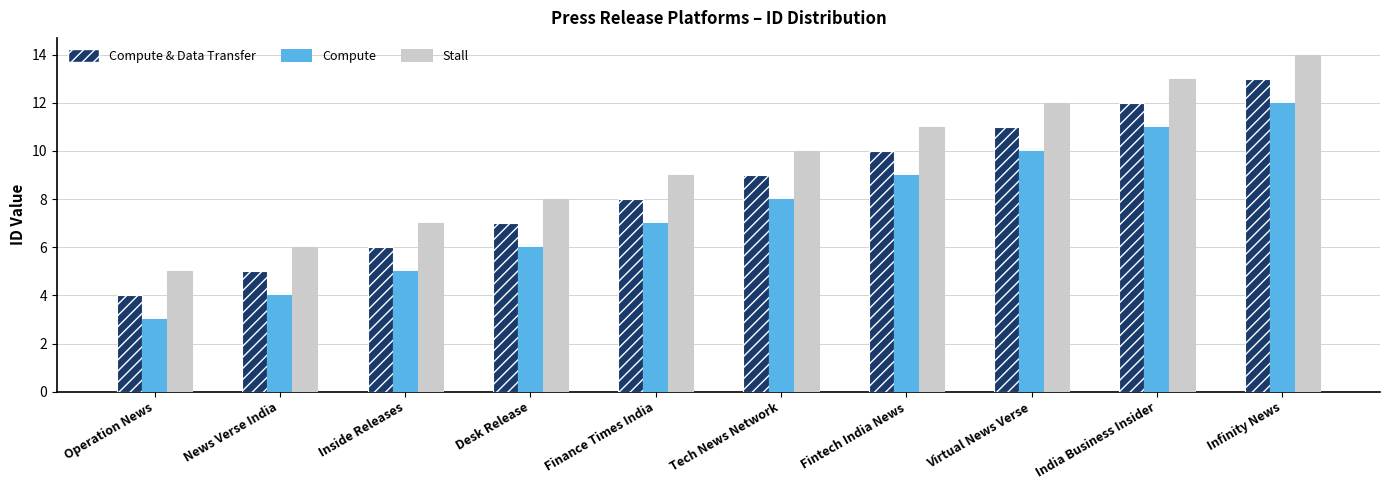

The value of Compute & Data Transfer at Inside Releases is 6. True or false?

True